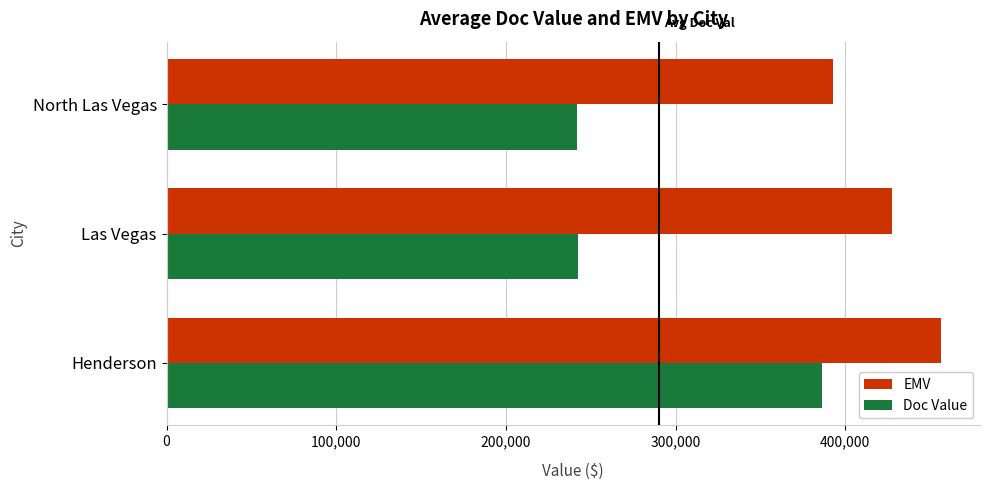

What is the sum of all EMV values?

1277145